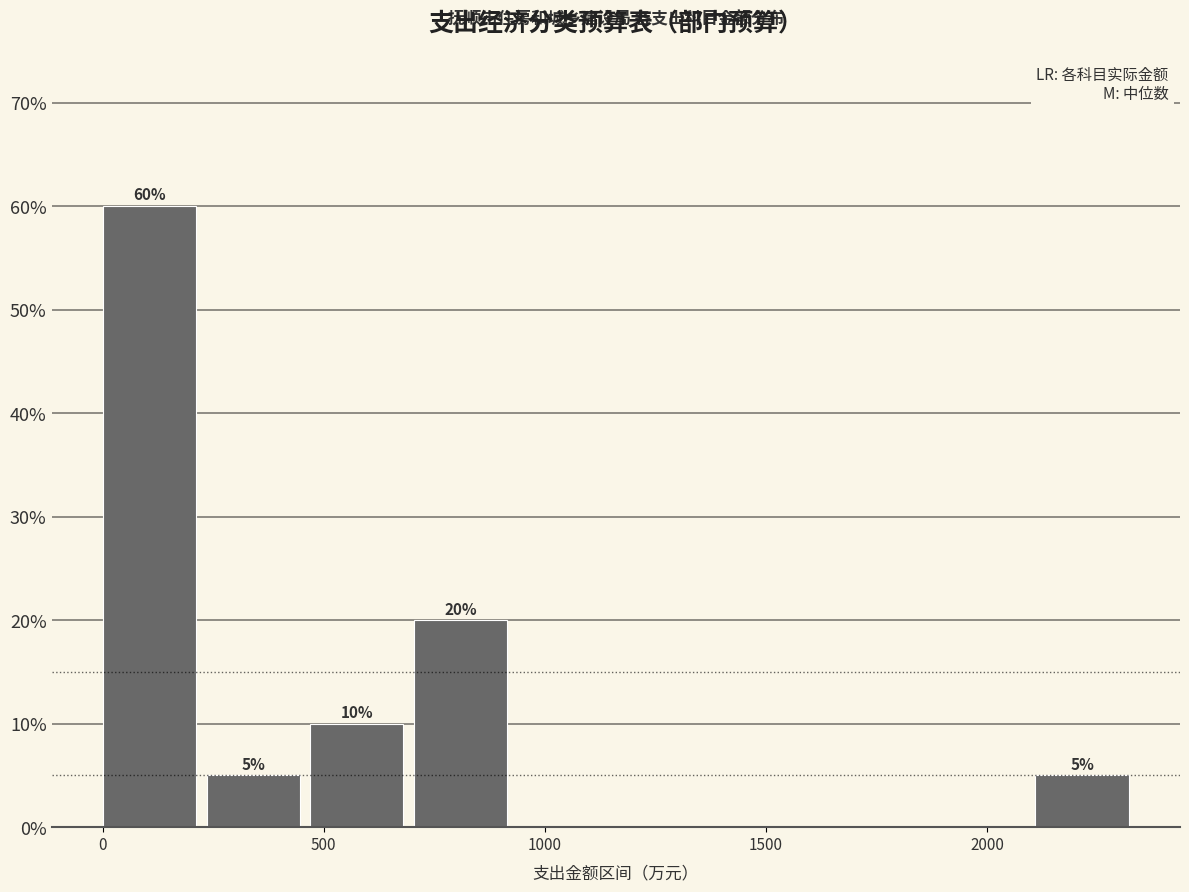

Which range on the x-axis has the tallest bar?

0 to 250